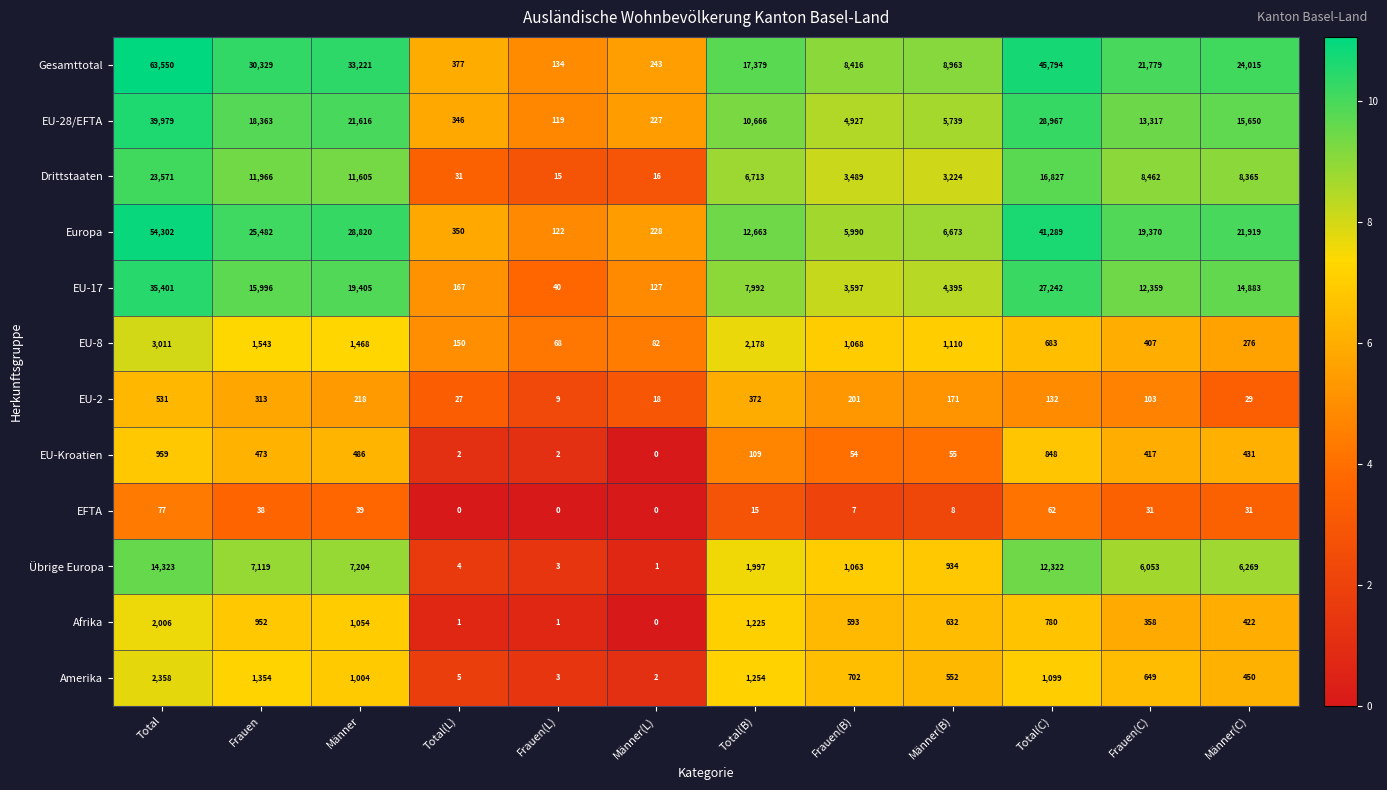

How many values in the EU-17 series are below 12359?

6